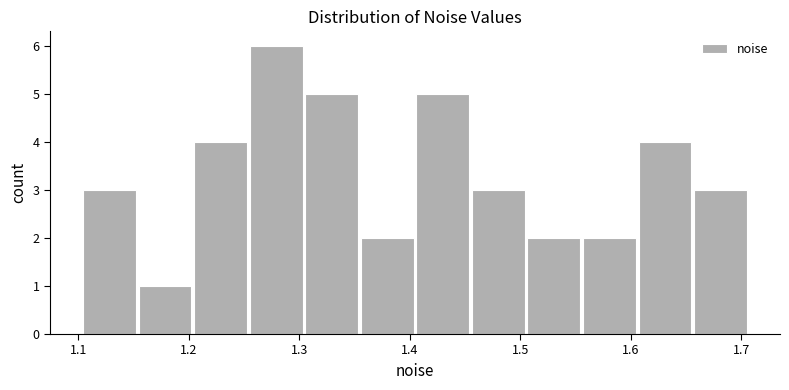

Reading left to right, list every bar in this chart as the range it spans on the x-axis followed by its height. Neither the bar edges nor the heights are printed on the chart, so give them approximately, as read against the axes.

1.10 to 1.15: 3
1.15 to 1.20: 1
1.20 to 1.25: 4
1.25 to 1.30: 6
1.30 to 1.35: 5
1.35 to 1.40: 2
1.40 to 1.46: 5
1.46 to 1.51: 3
1.51 to 1.56: 2
1.56 to 1.61: 2
1.61 to 1.66: 4
1.66 to 1.71: 3